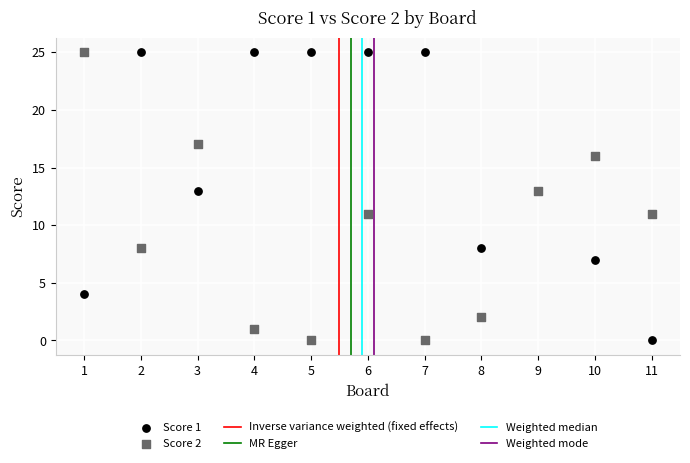

What is the X range (max minus min) for the scatter plot?

10